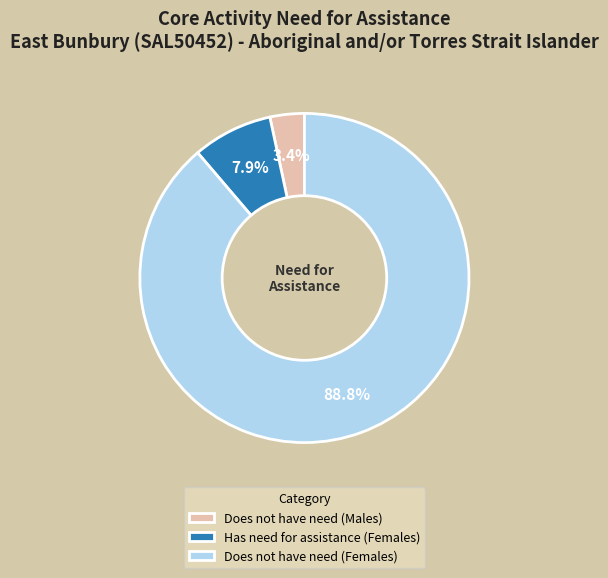

Count the number of slices in the pie.

3